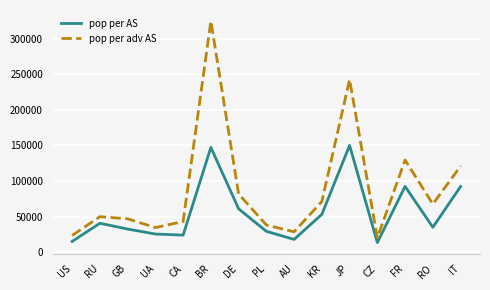

What is the sum of all pop per adv AS values?

1323459